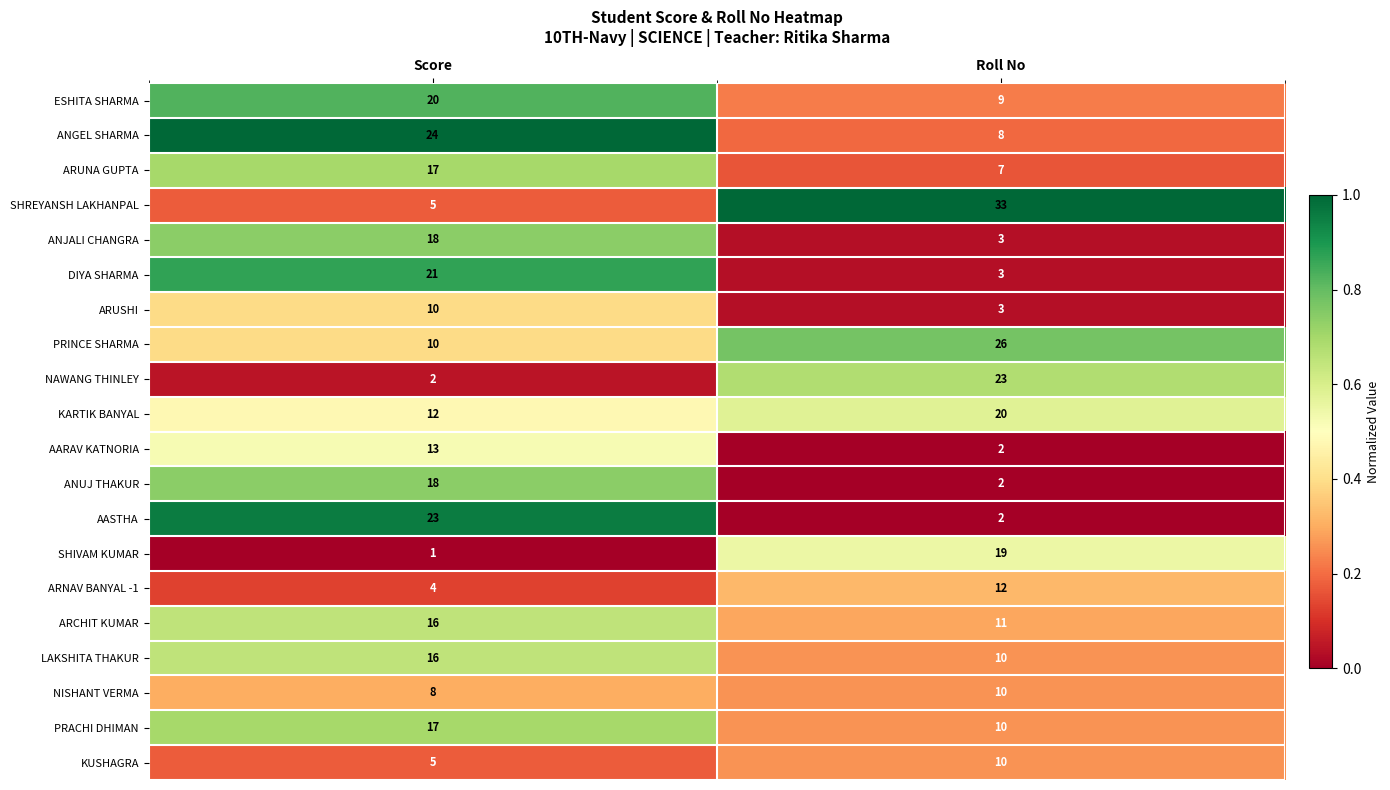

What is the average value of the NISHANT VERMA series?

9